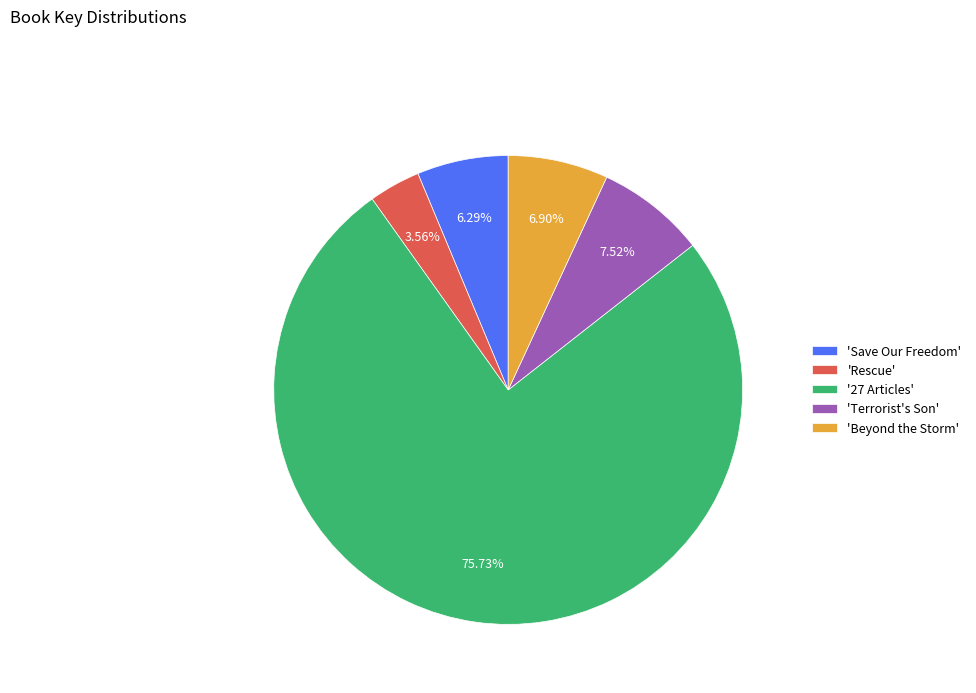

Which has a higher value, 'Terrorist's Son' or 'Save Our Freedom'?

'Terrorist's Son'